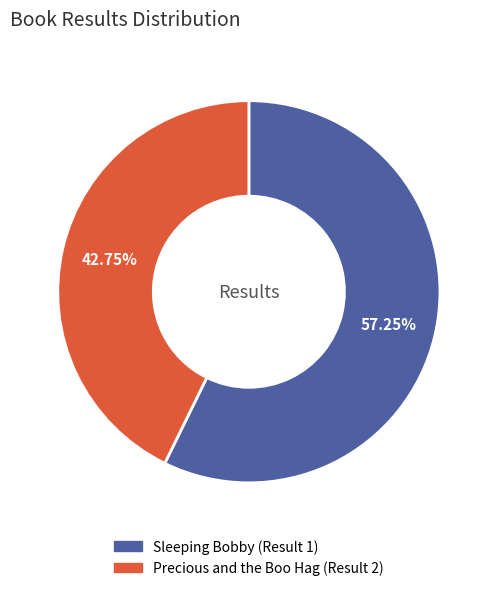

To the nearest percent, what percentage of the pie is Sleeping Bobby (Result 1)?

57%